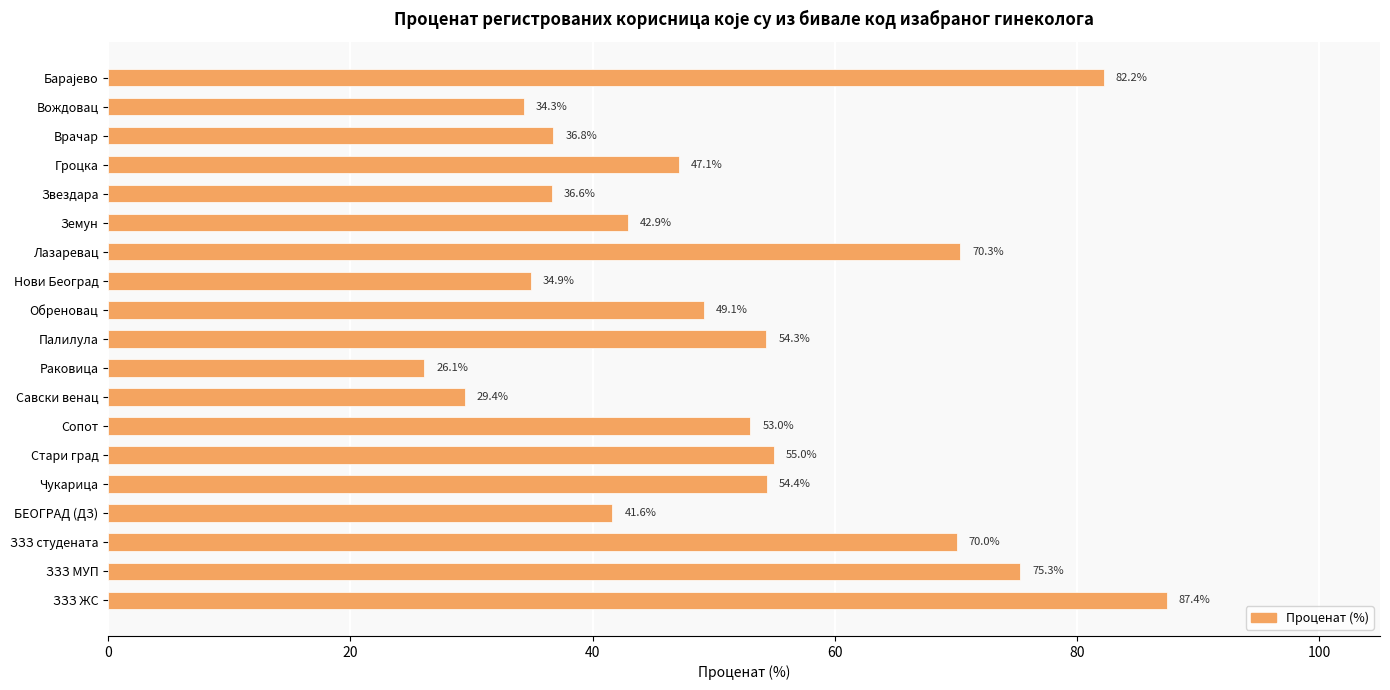

What is the difference between the second highest and minimum values?

56.1